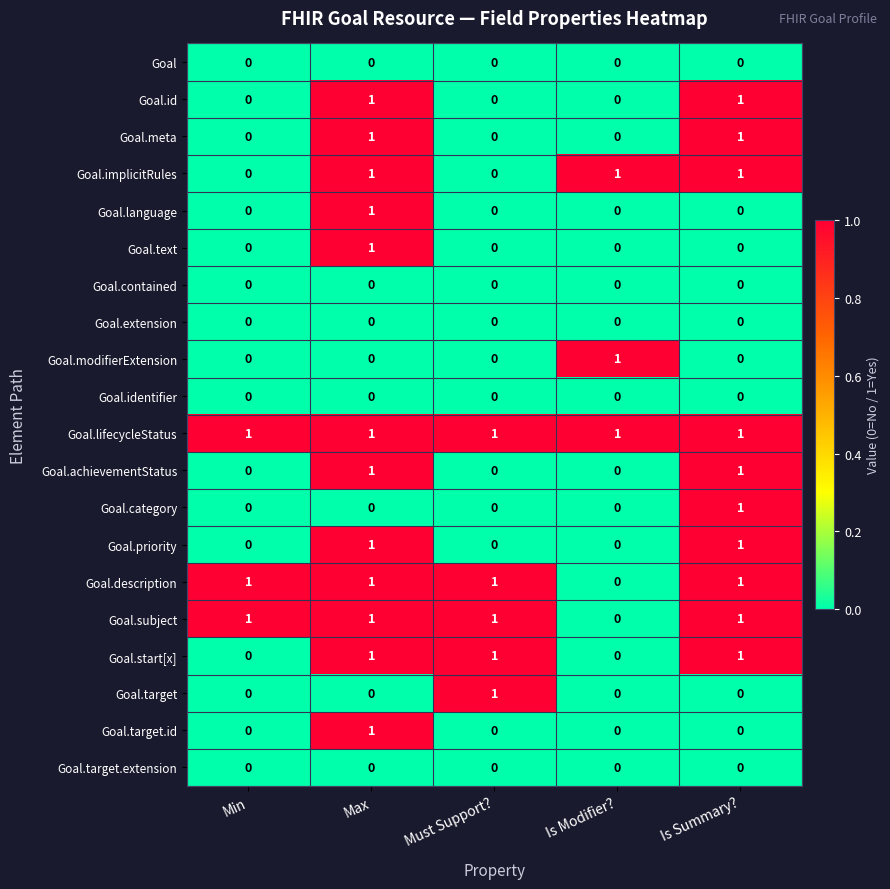

At how many categories does at least one series exceed 0?

5